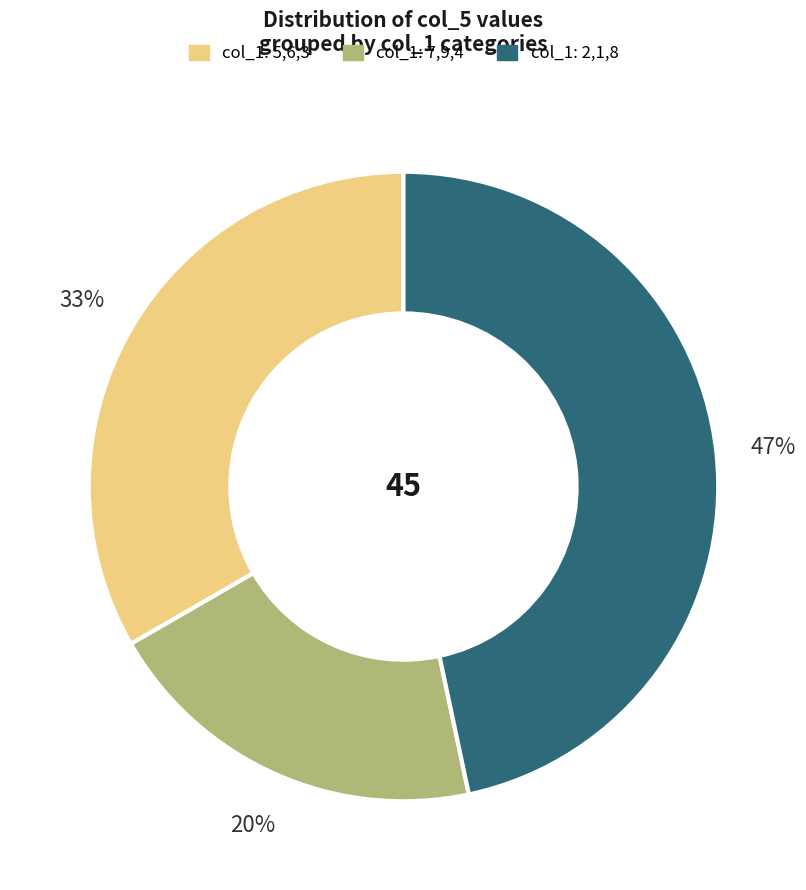

How many segments does this pie chart have?

3